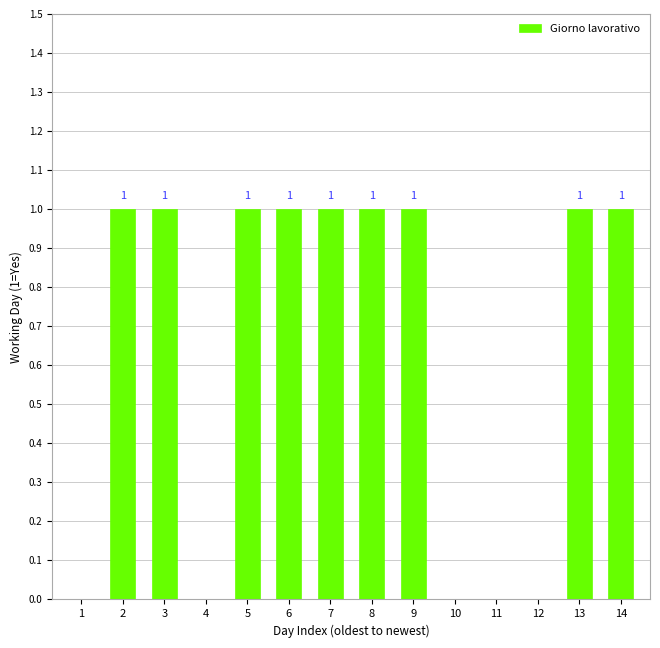

How many positive values are there?

9